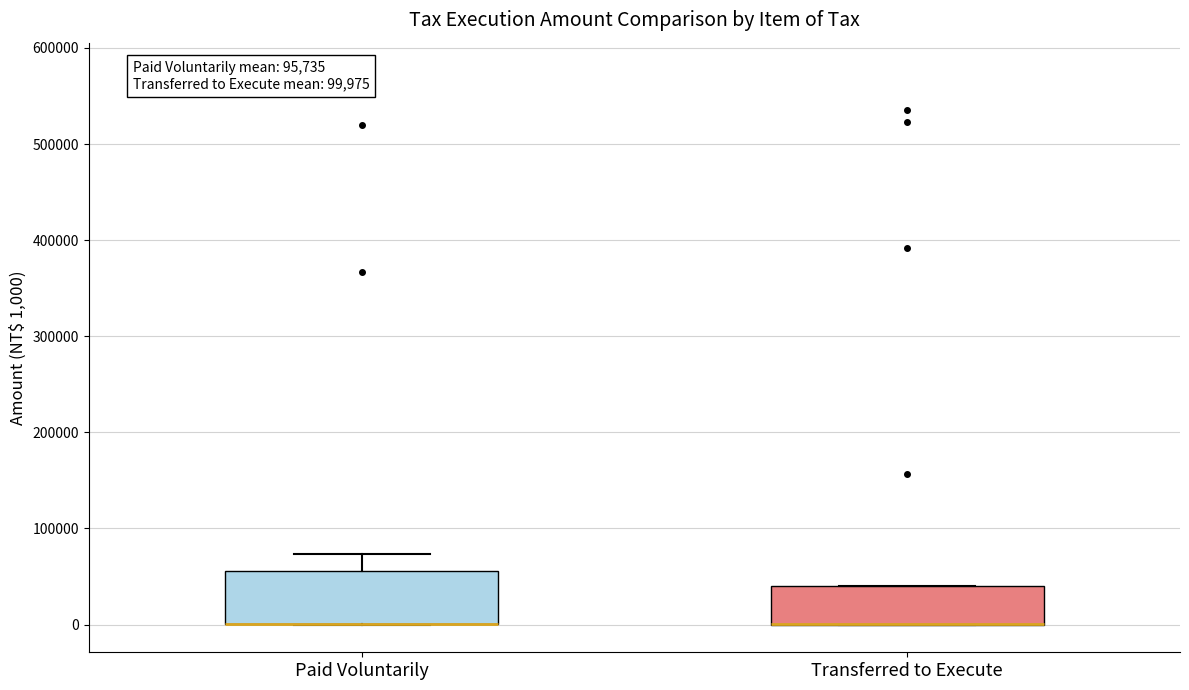

Reading left to right, transcribe this box plot: for each box, give where its median line is, the range the box spans, and where its two whiskers end, as read against the y-axis. The values are not printed on the chart, so give them approximately, as read against the axis.

Paid Voluntarily: median 0 (drawn on the box's lower edge), box 0 to 60000, whiskers 0 to 70000
Transferred to Execute: median 0 (drawn on the box's lower edge), box 0 to 40000, whiskers 0 to 40000